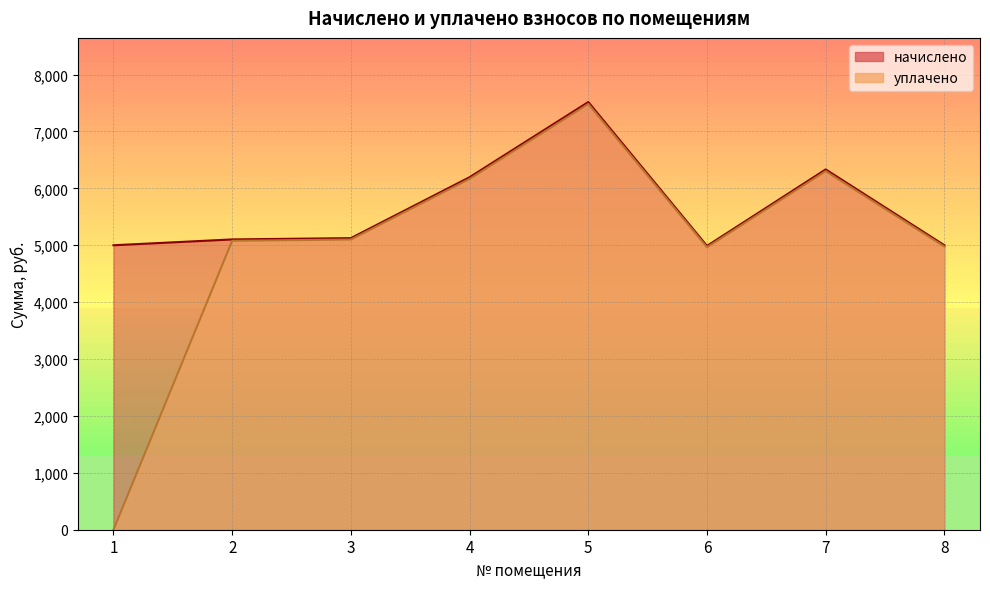

What is the value of the уплачено point at the 3rd from the left?

5099.9